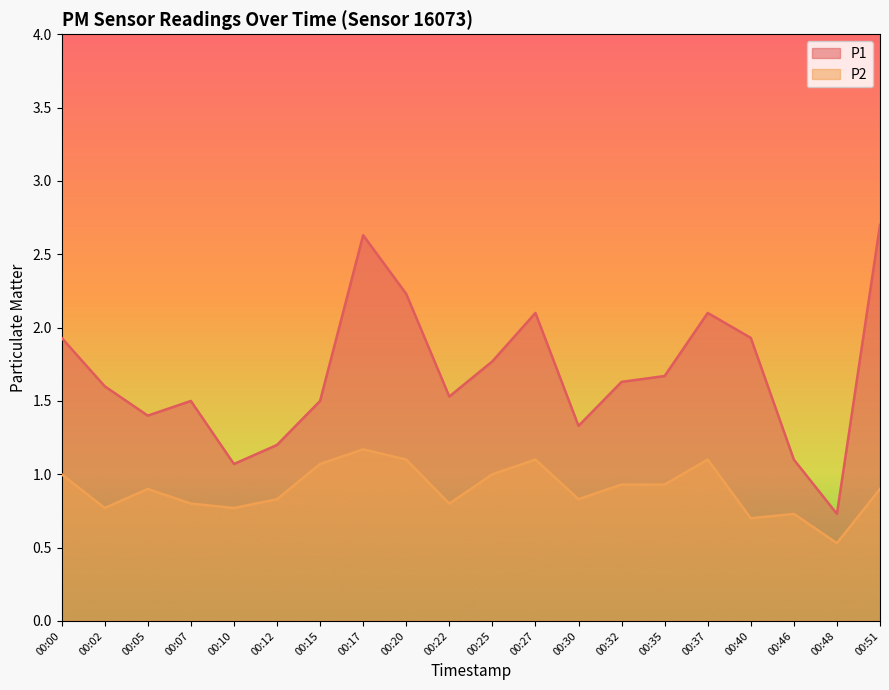

Reading left to right, list all the values displayed in this chart.

P1: 1.9	1.6	1.4	1.5	1.1	1.2	1.5	2.6	2.2	1.5	1.8	2.1	1.3	1.6	1.7	2.1	1.9	1.1	0.7	2.7
P2: 1.0	0.8	0.9	0.8	0.8	0.8	1.1	1.2	1.1	0.8	1.0	1.1	0.8	0.9	0.9	1.1	0.7	0.7	0.5	0.9